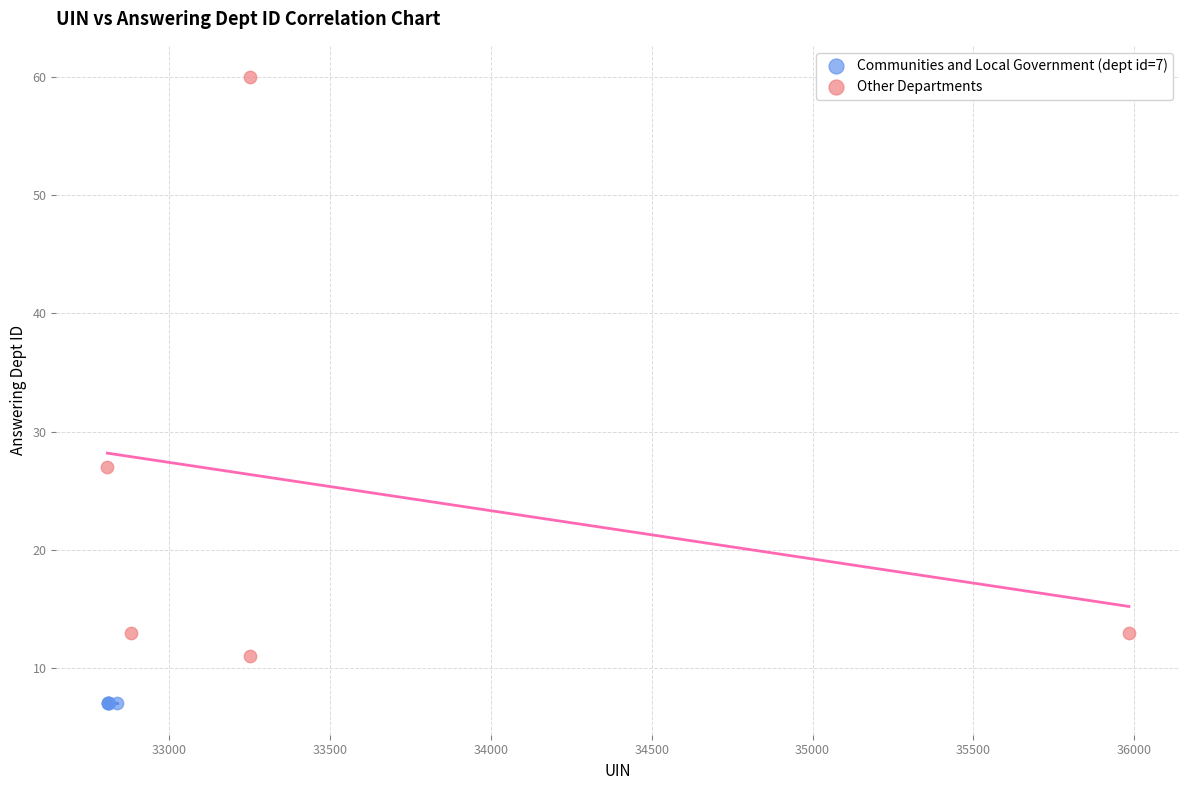

Which series reaches the maximum Y coordinate?

Other Departments